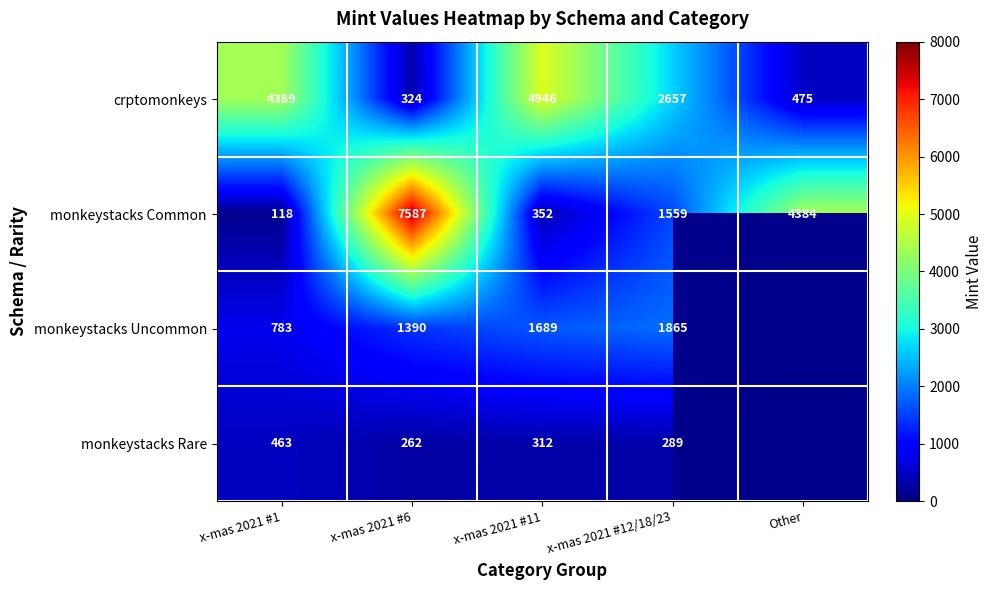

What is the smallest value displayed?

118.0